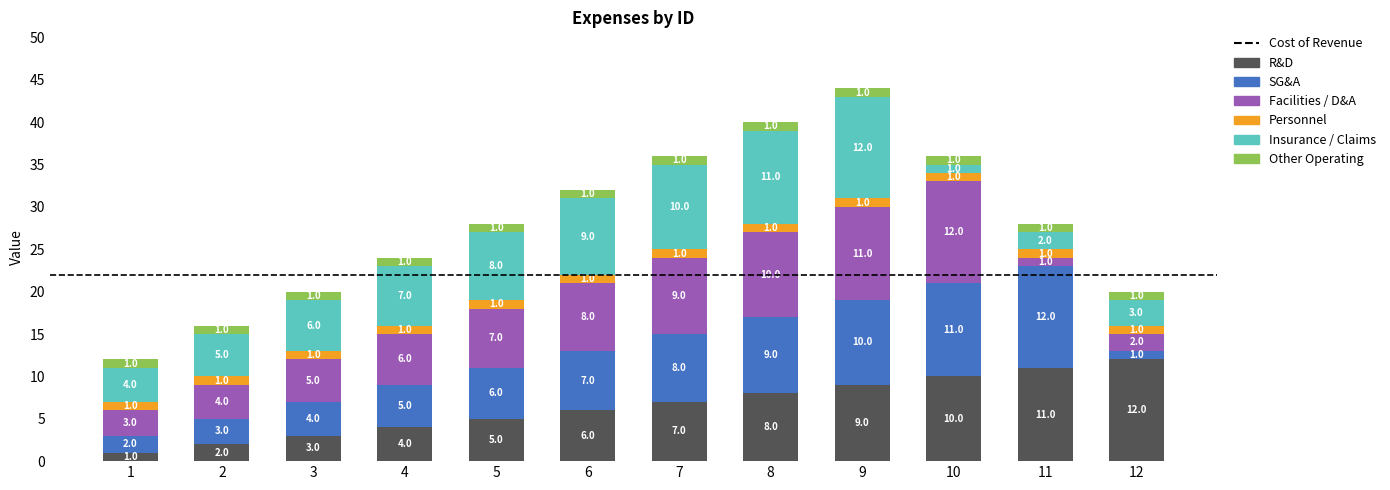

True or false: R&D has a value of 2 at 6.

False